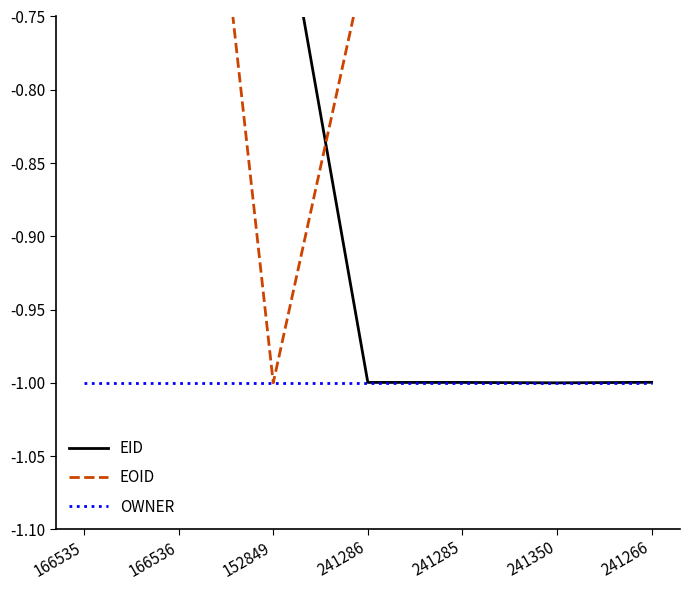

Rank the series by their maximum value, from highest to lowest.

EOID, EID, OWNER